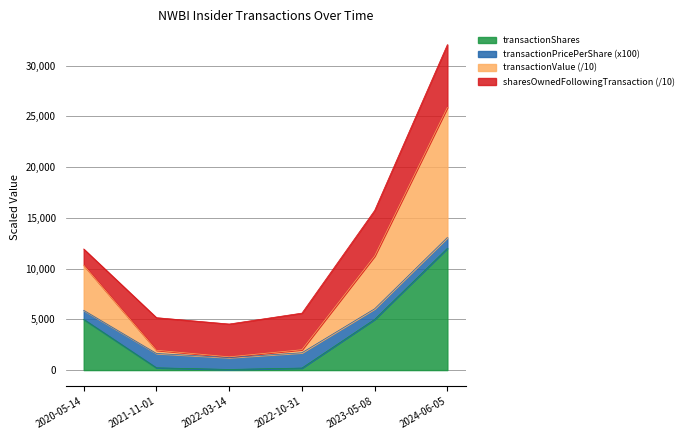

True or false: transactionValue has a value of 889.7 at 2022-03-14.

False